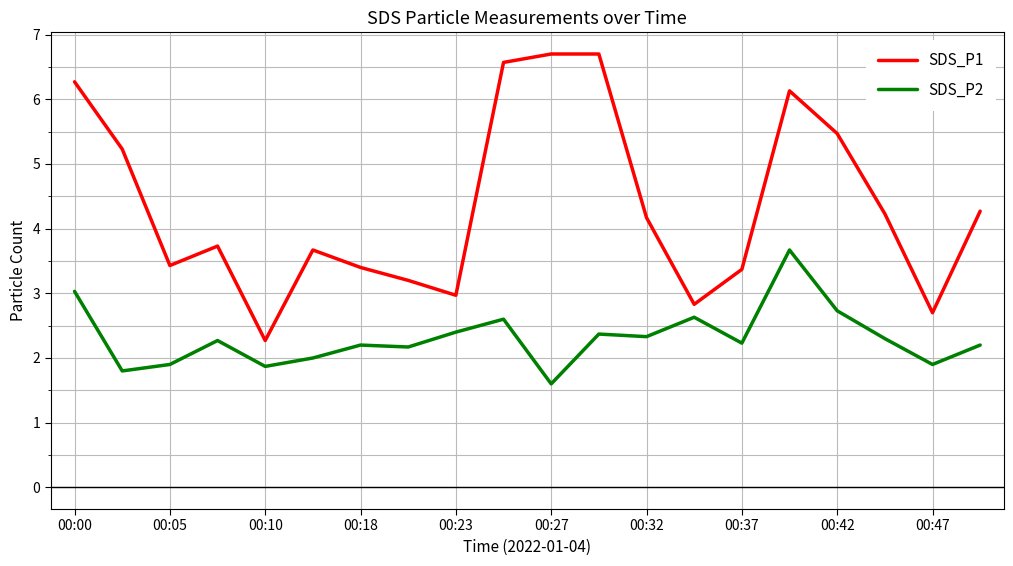

What is the difference between the maximum and second lowest values in the SDS_P1 series?

4.0